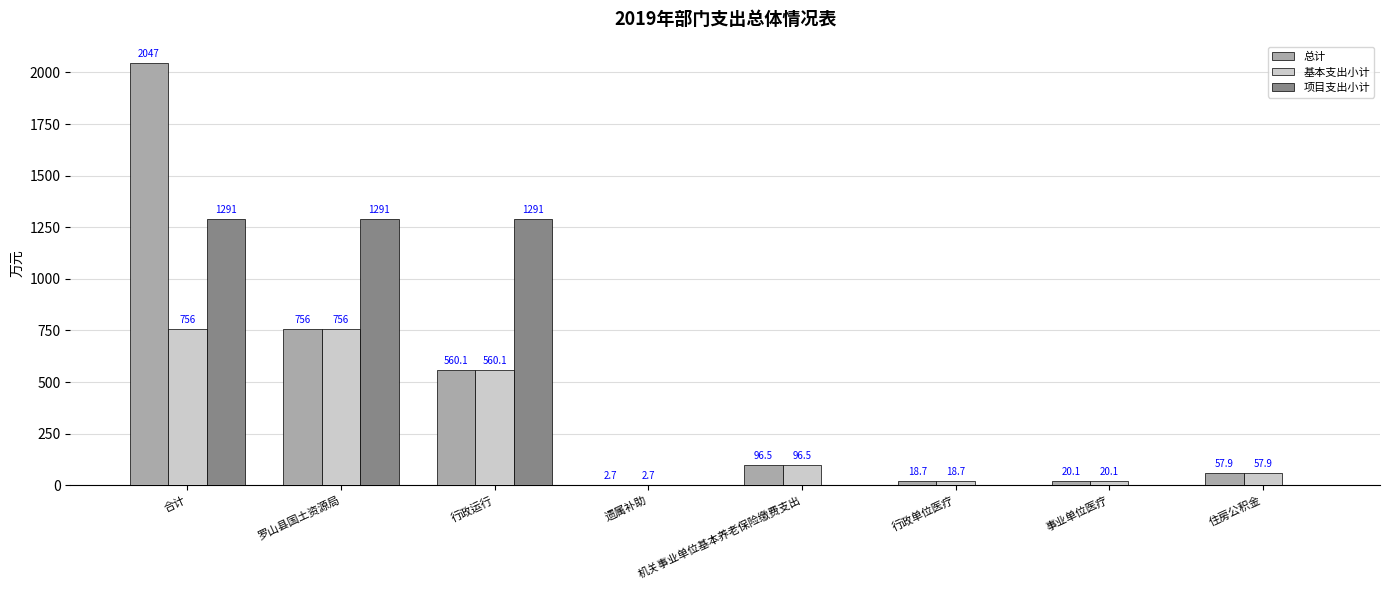

Which category has the highest value across all series?

合计